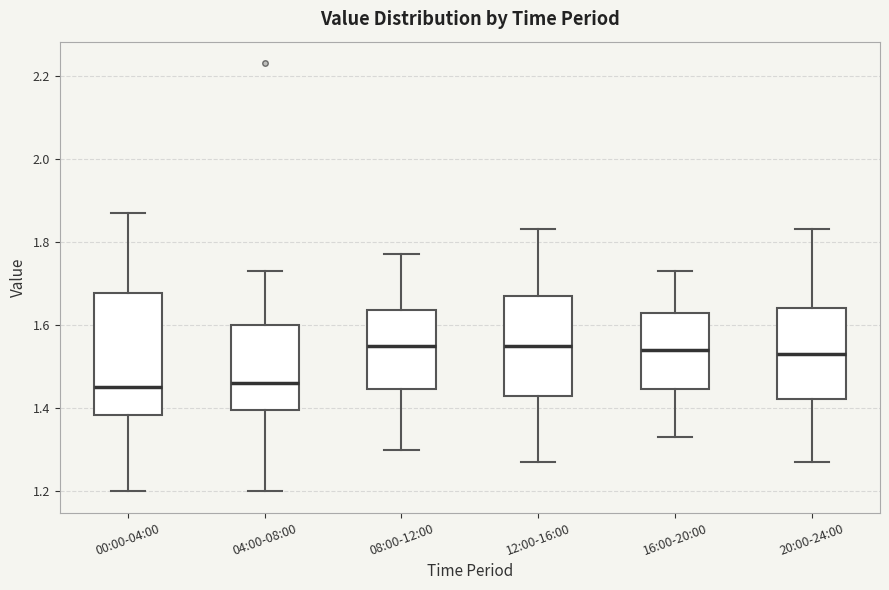

Reading left to right, read every box against the y-axis: the position of its median line, the range the box covers, and the ends of its whiskers. The values are not printed on the chart, so give them approximately, as read against the axis.

00:00-04:00: median 1.46, box 1.38 to 1.68, whiskers 1.20 to 1.88
04:00-08:00: median 1.46, box 1.40 to 1.60, whiskers 1.20 to 1.74
08:00-12:00: median 1.56, box 1.44 to 1.64, whiskers 1.30 to 1.78
12:00-16:00: median 1.56, box 1.44 to 1.68, whiskers 1.28 to 1.84
16:00-20:00: median 1.54, box 1.44 to 1.62, whiskers 1.34 to 1.74
20:00-24:00: median 1.54, box 1.42 to 1.64, whiskers 1.28 to 1.84